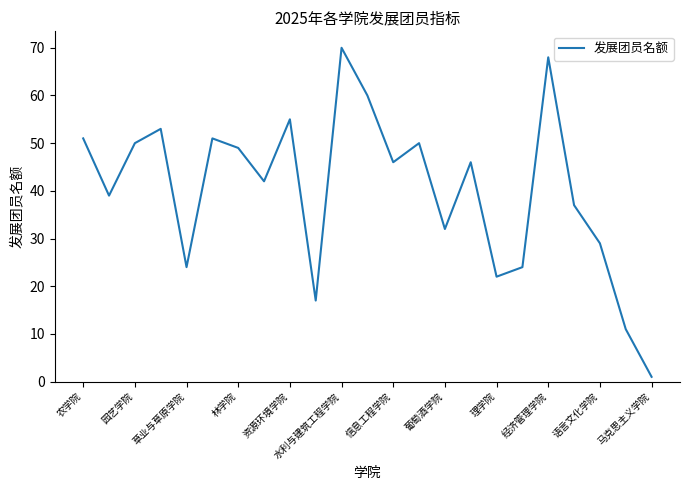

What is the greatest value displayed?

70